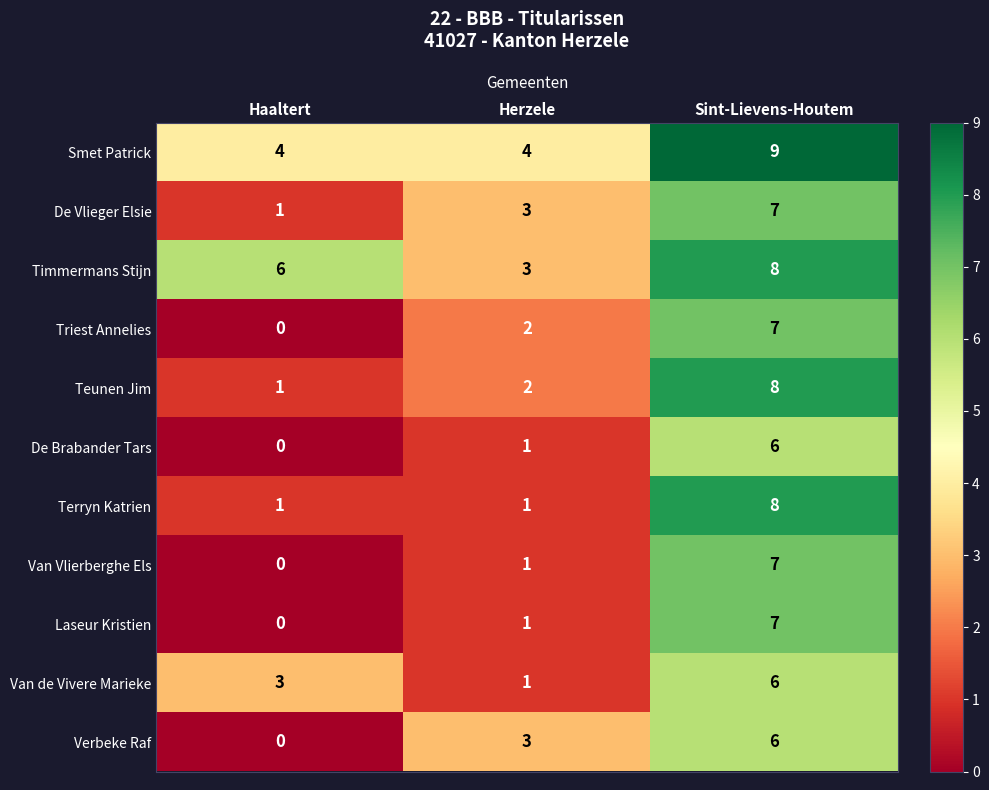

True or false: Verbeke Raf has a value of 0 at Haaltert.

True